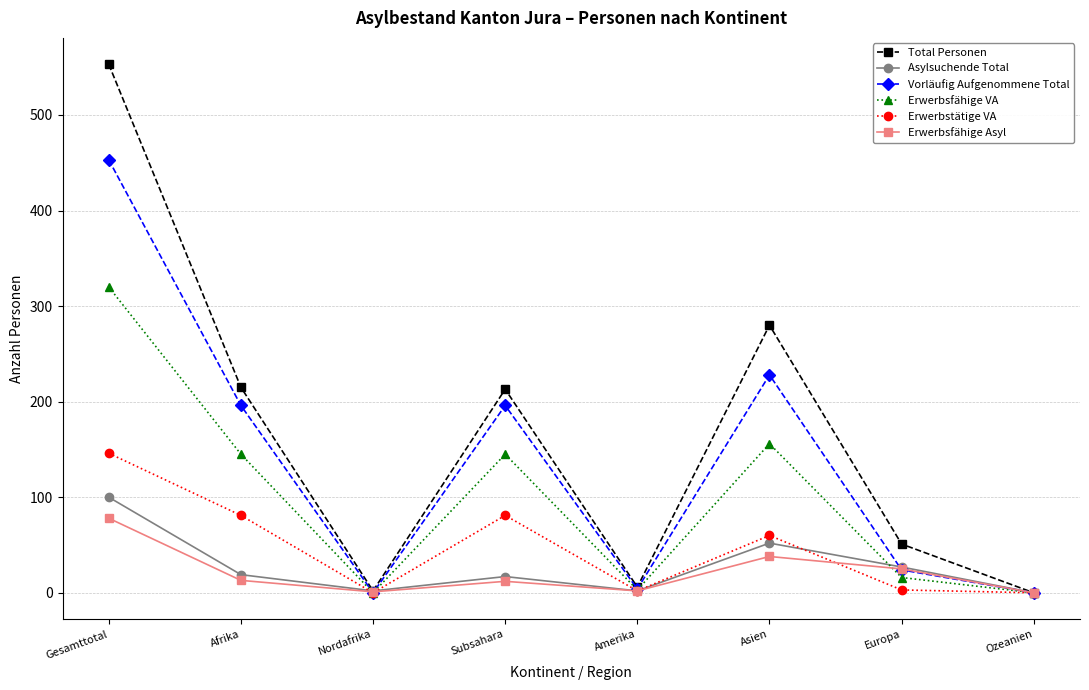

How many data points in Erwerbstätige VA are less than 60?

4